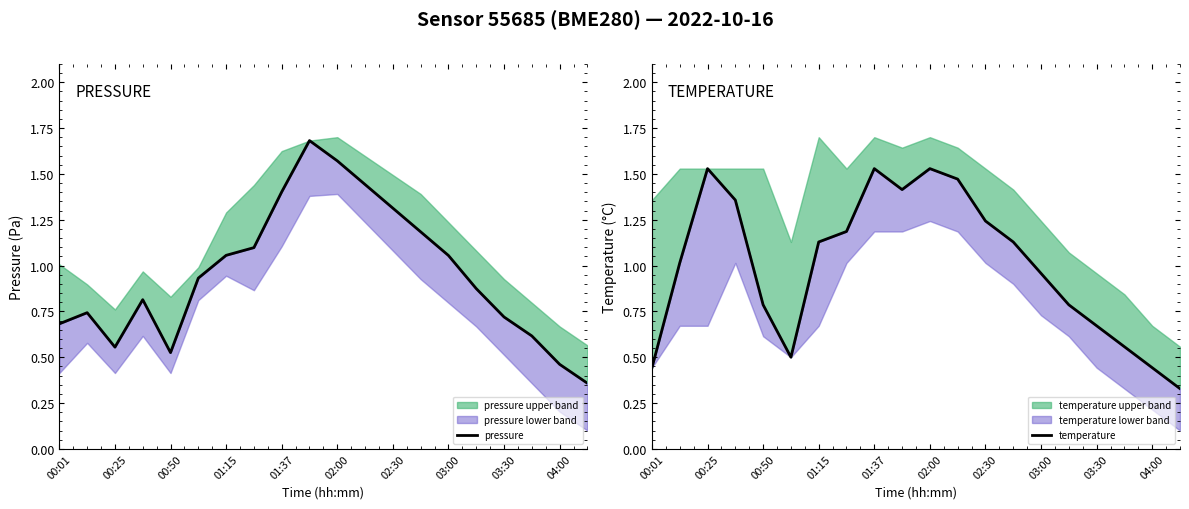

How many data points does each series have?

20